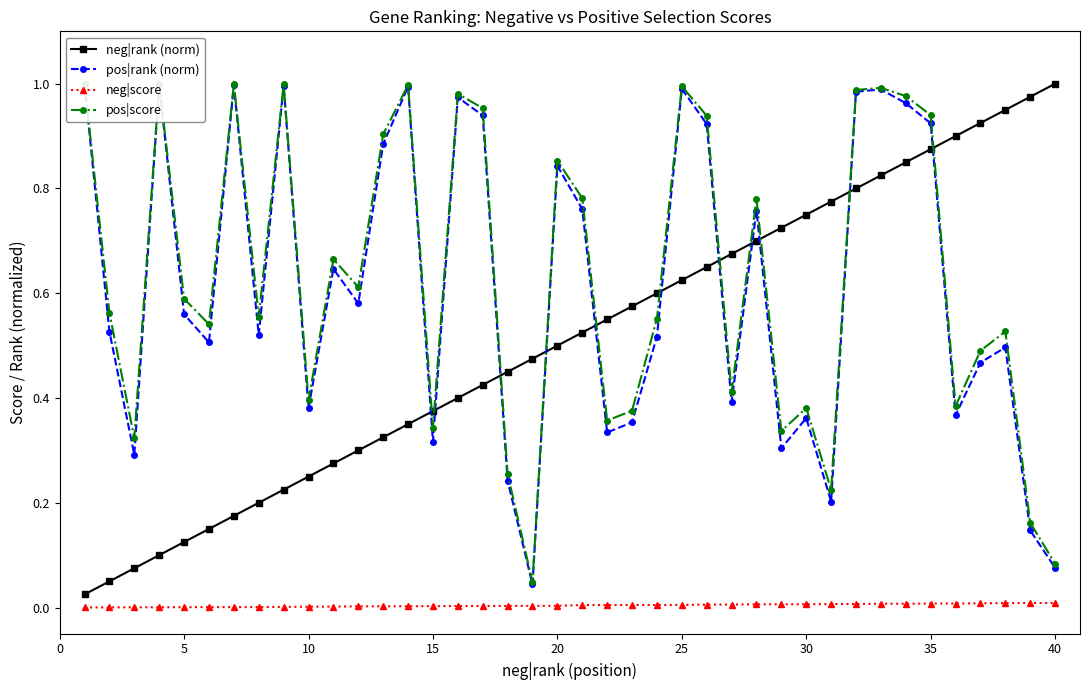

Which series has the largest total across all categories?

pos|score